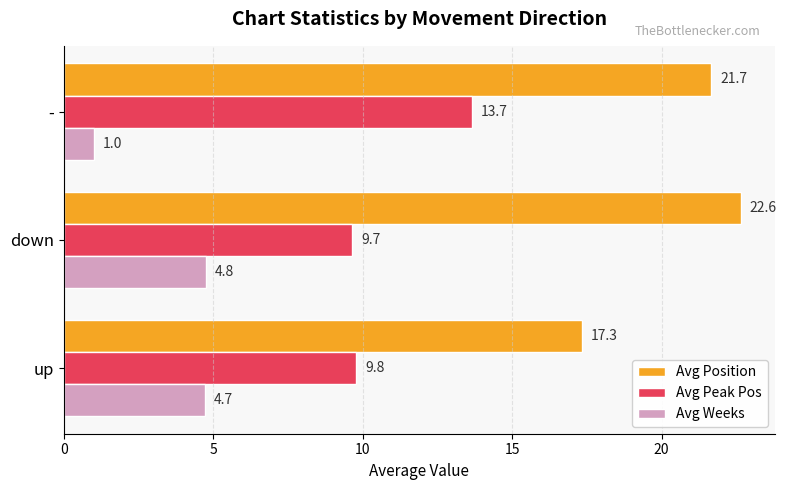

What are all the series names shown in the legend?

Avg Position, Avg Peak Pos, Avg Weeks